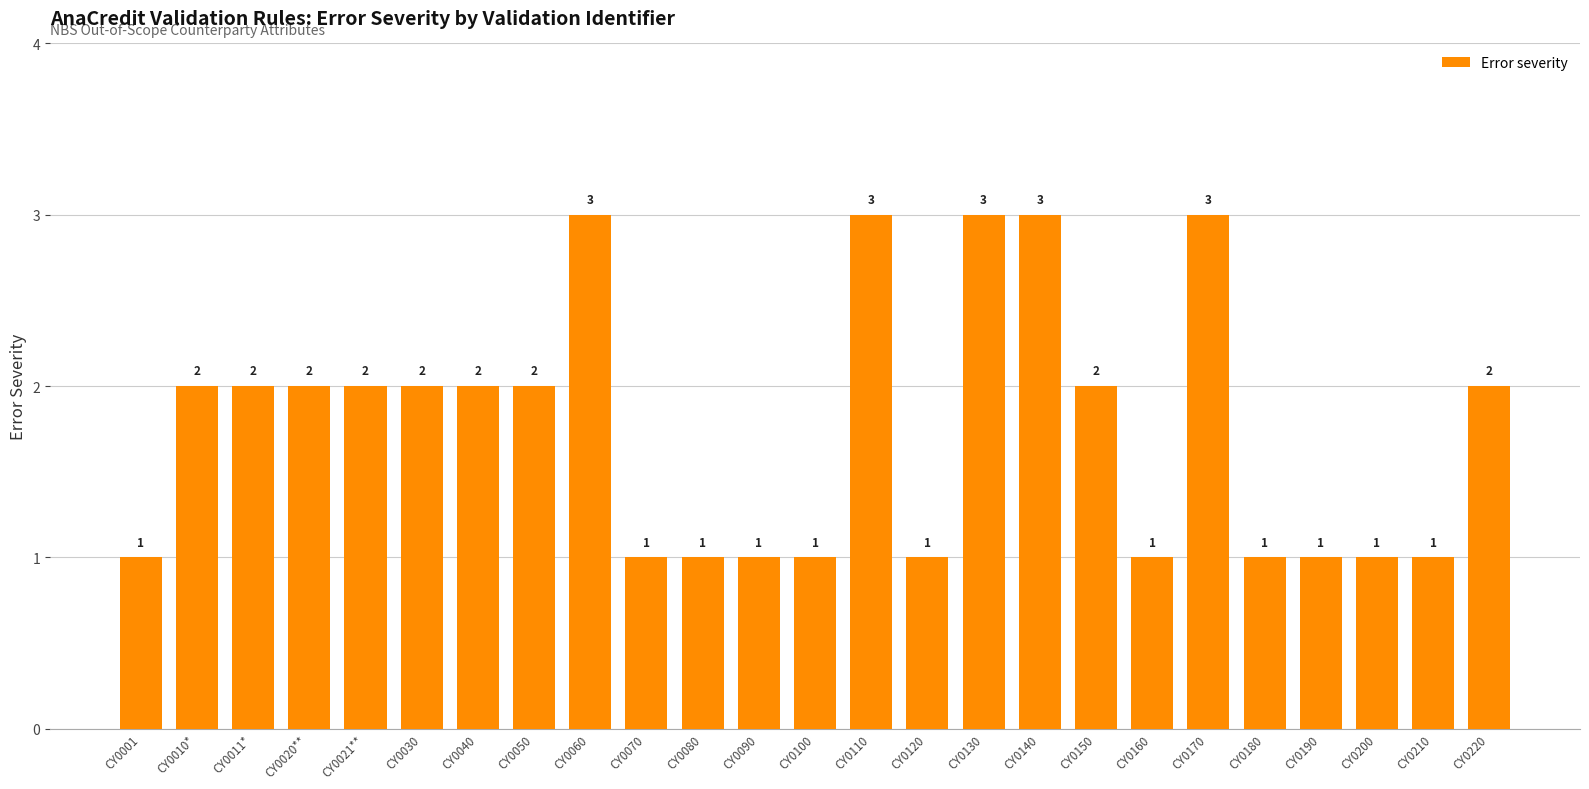

Between CY0220 and CY0060, which is larger?

CY0060